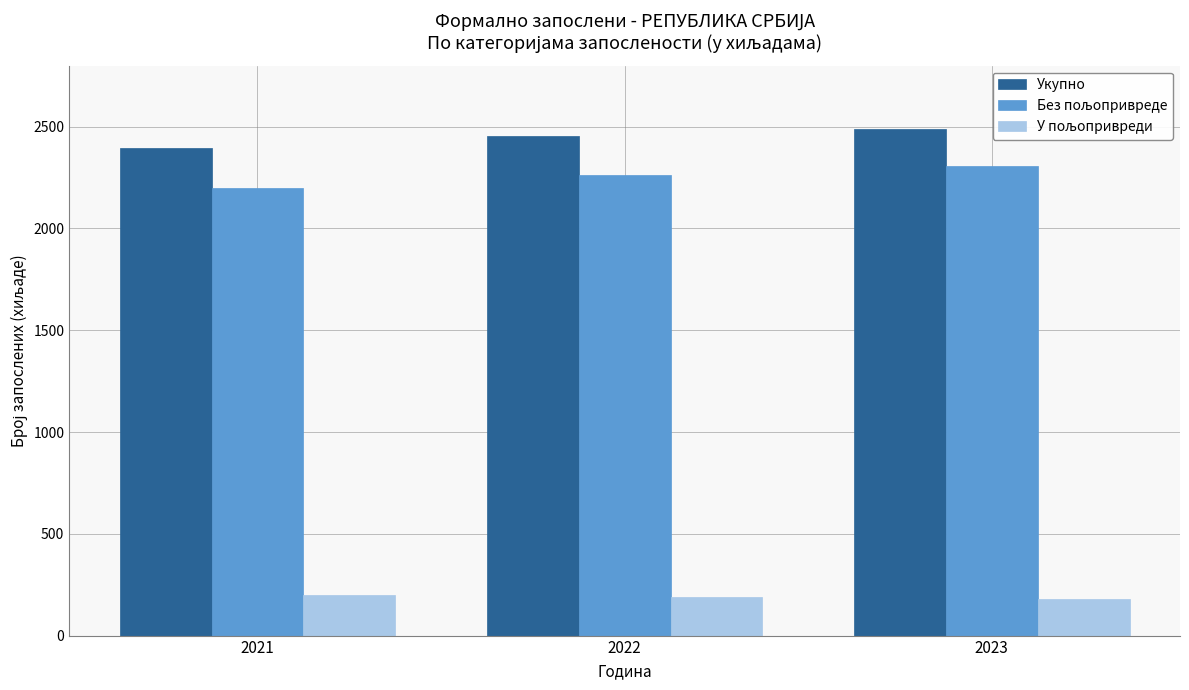

How many bars are there in each group?

3